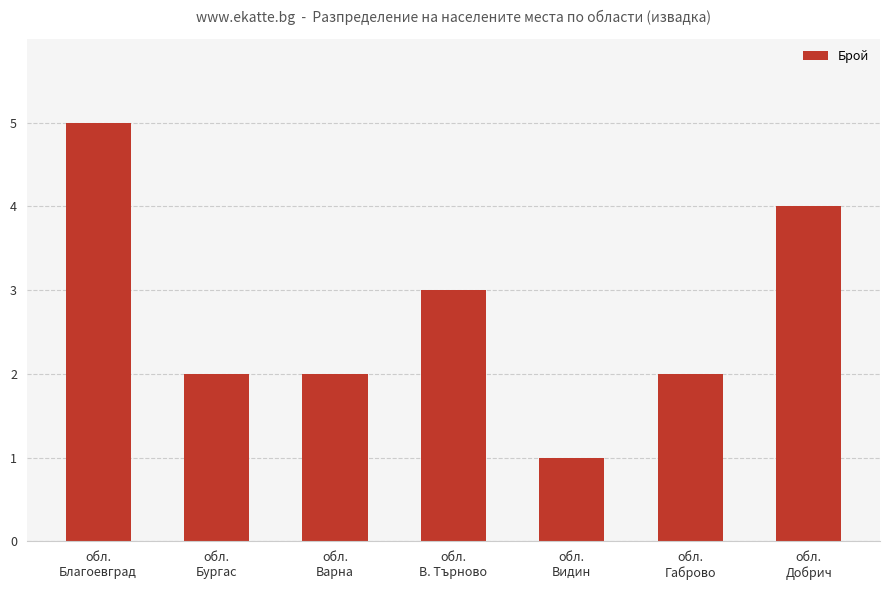

What is the greatest value displayed?

5